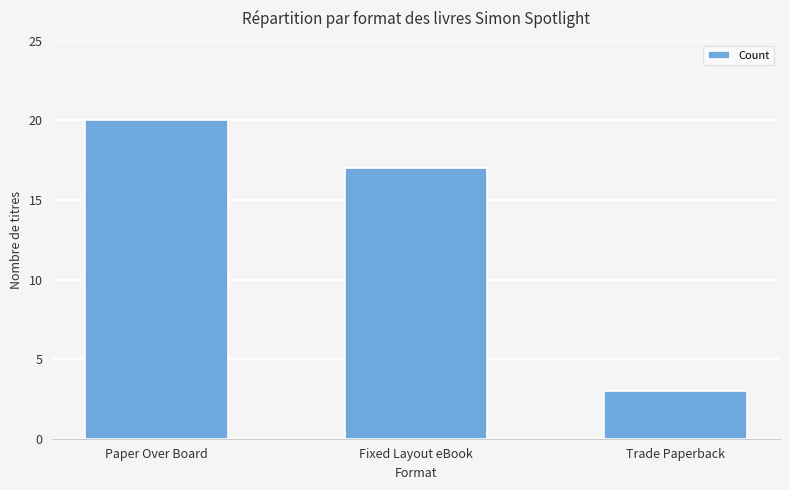

Rank the categories by value from highest to lowest.

Paper Over Board, Fixed Layout eBook, Trade Paperback